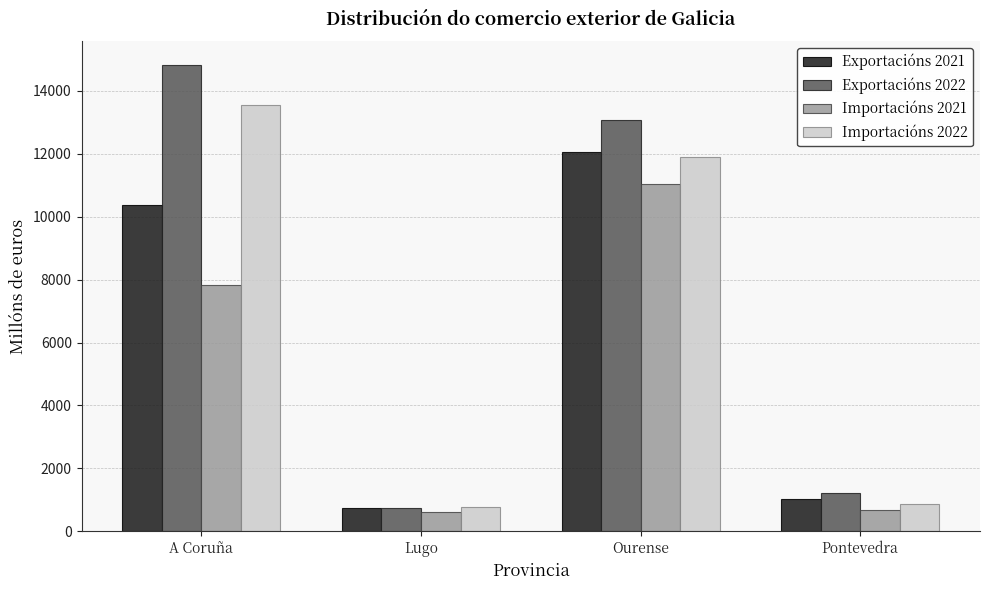

Reading left to right, extract all data points from this chart.

Exportacións 2021: 10387.8	726.2	12071.7	1023.7
Exportacións 2022: 14830.5	755.0	13073.9	1226.7
Importacións 2021: 7833.6	599.6	11031.5	668.2
Importacións 2022: 13549.3	782.6	11885.5	866.3